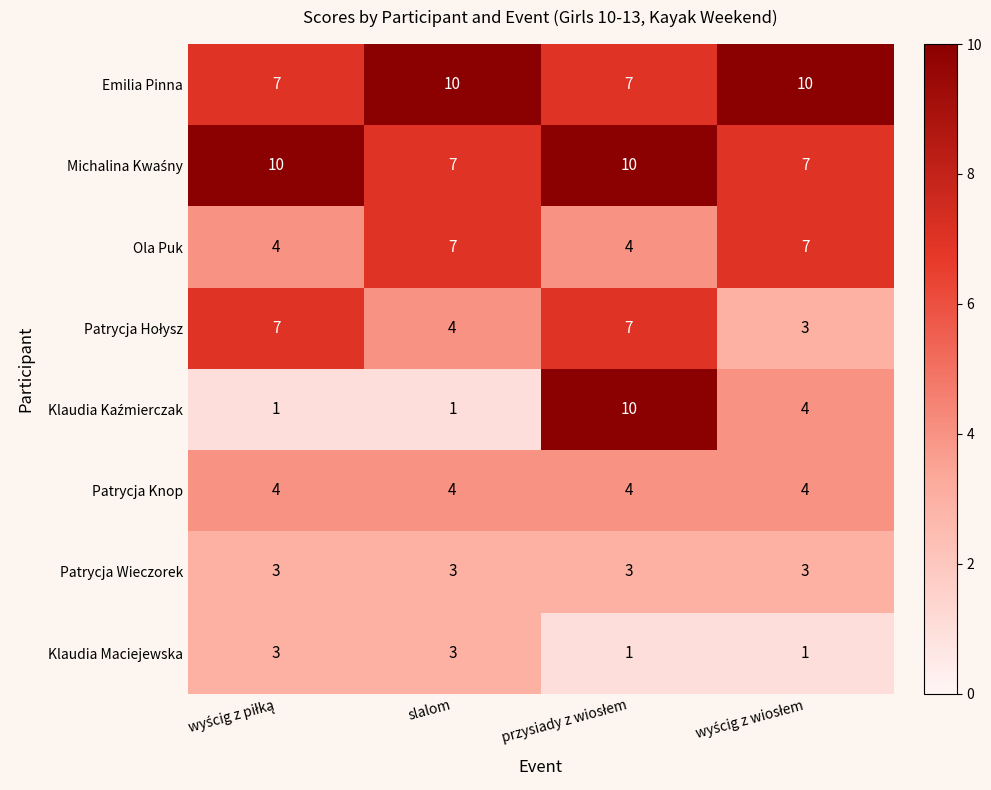

What is the minimum value for Patrycja Wieczorek?

3